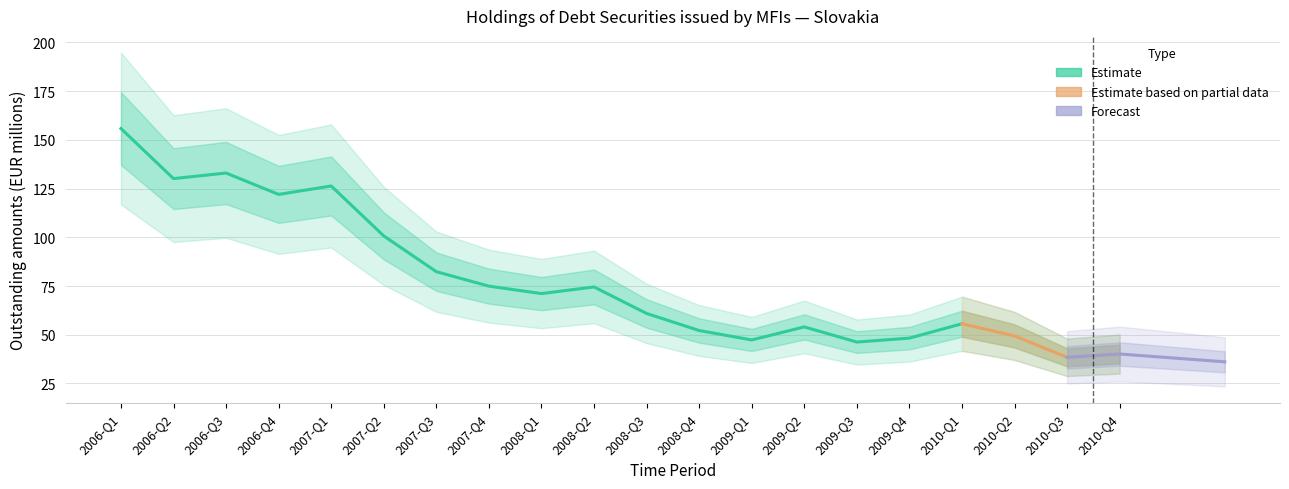

What is the label of the 13th point from the left?

2009-Q1